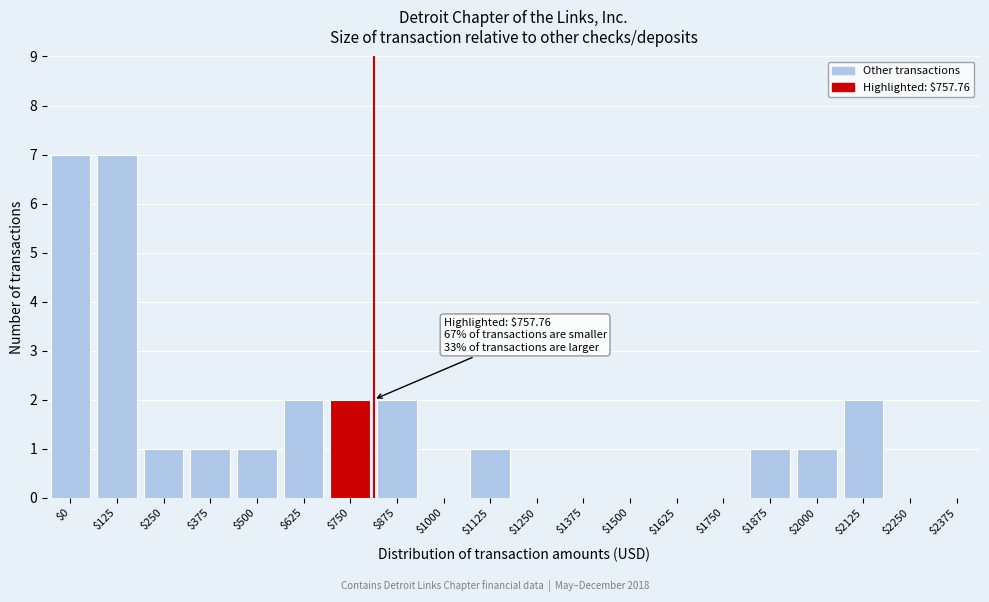

The value at $1875 is 2. True or false?

False